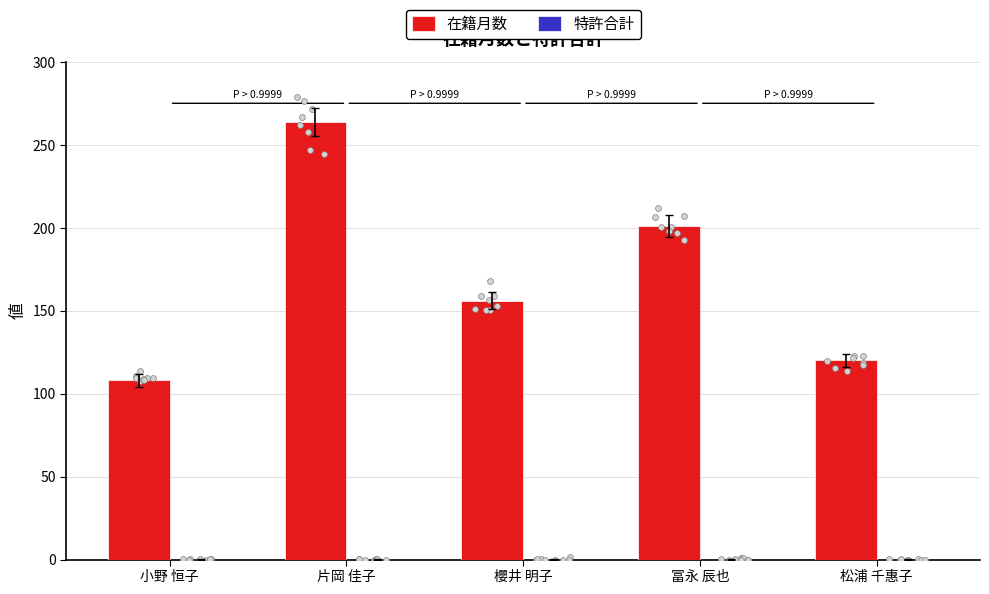

Is the value of 特許合計 at 松浦 千惠子 greater than the value of 在籍月数 at 冨永 辰也?

No